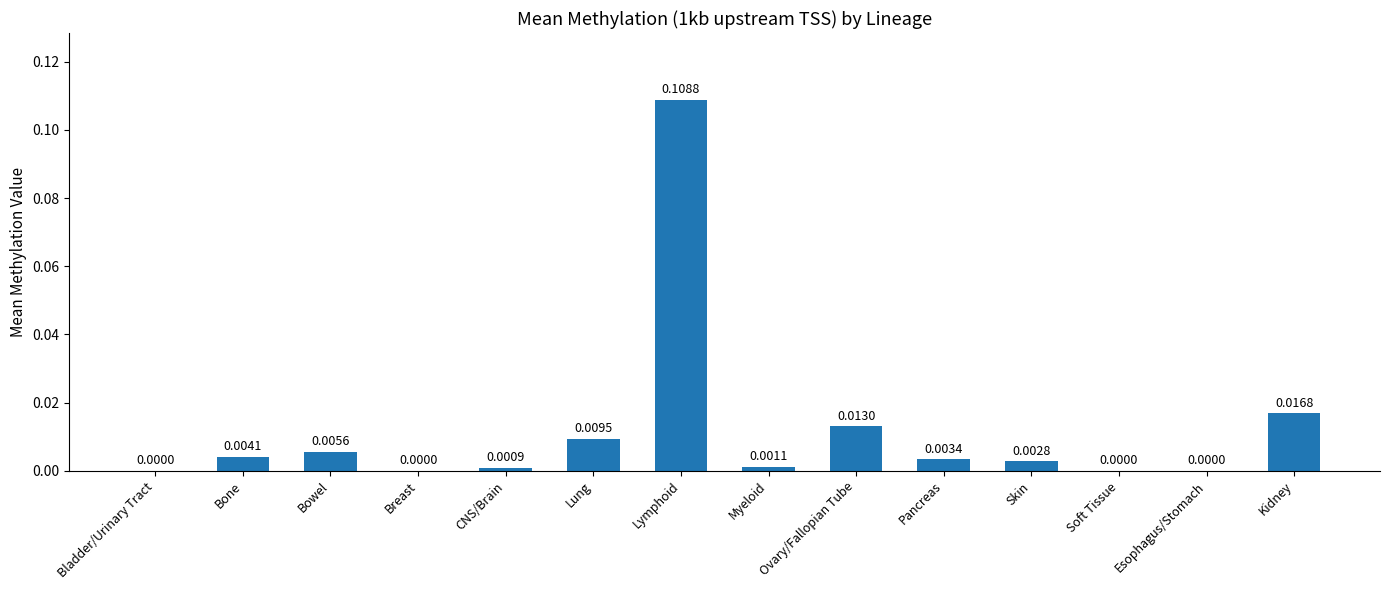

True or false: the data shows 0.0 at Breast.

True